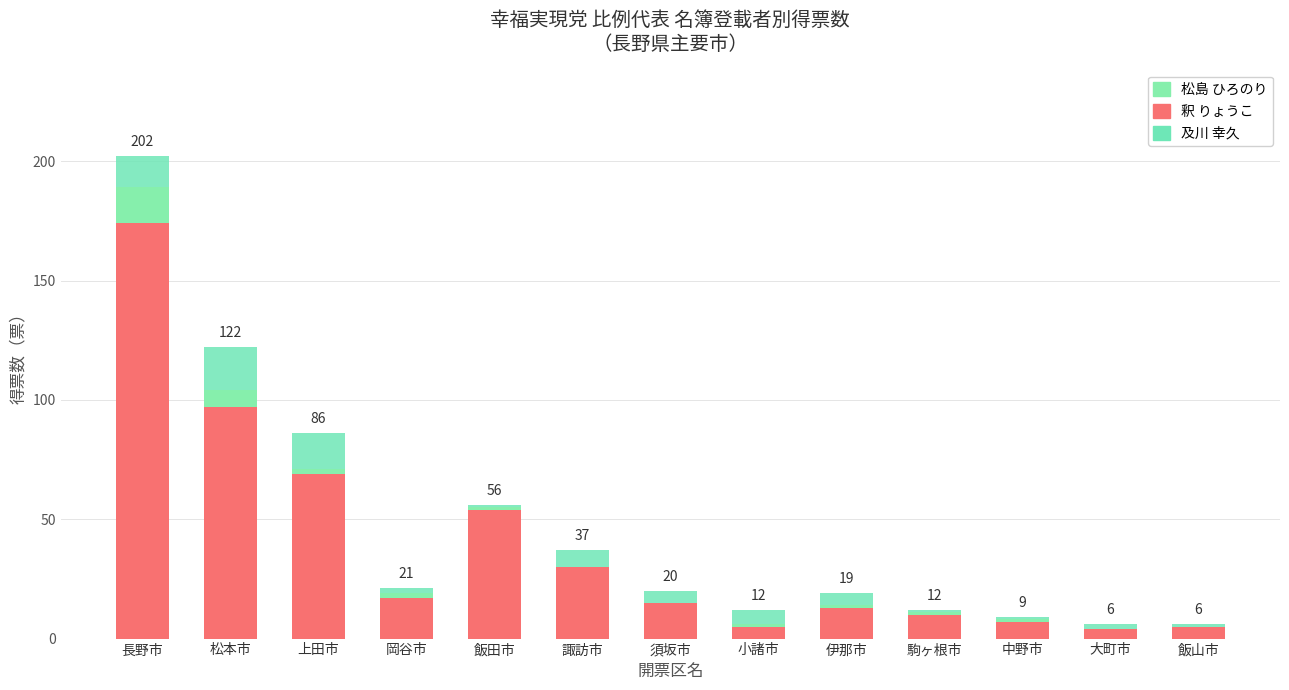

What position from the right is 飯田市?

9